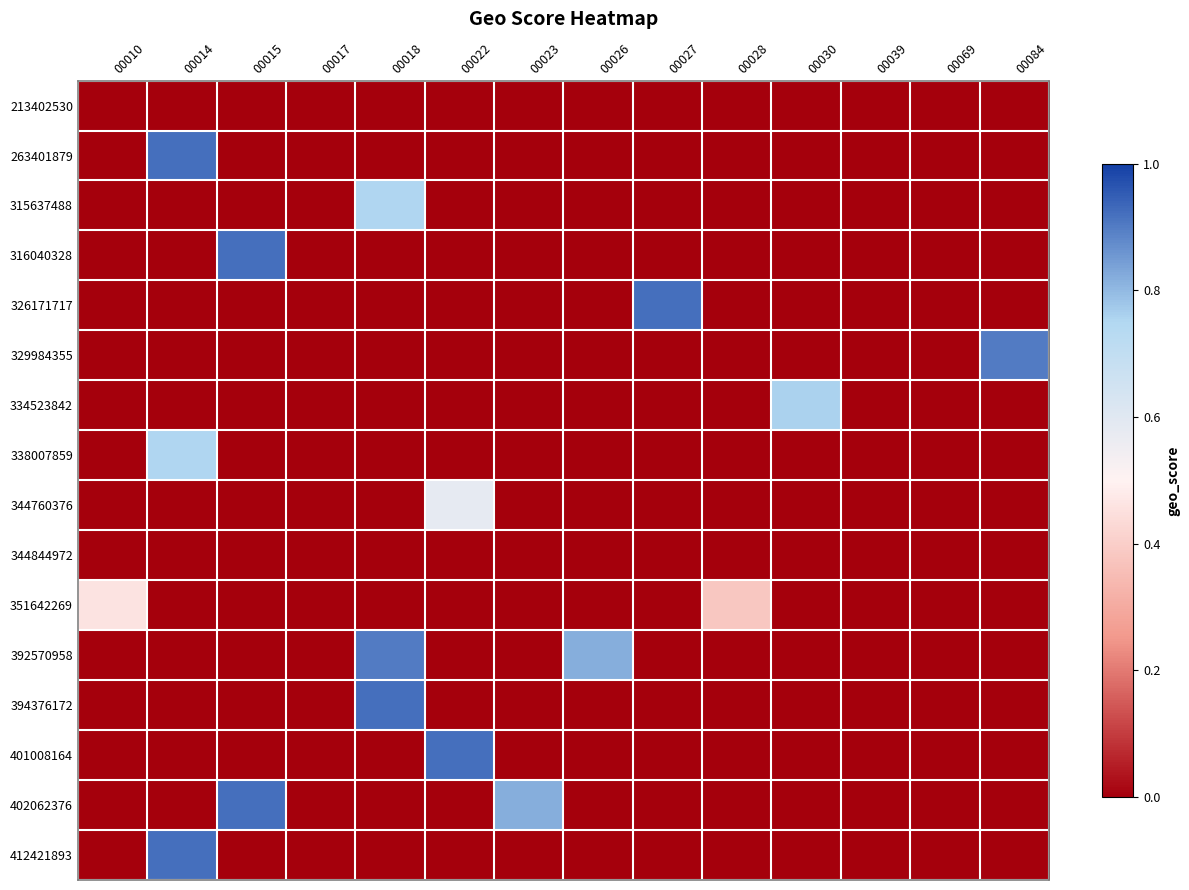

Which category has the highest value across all series?

00014